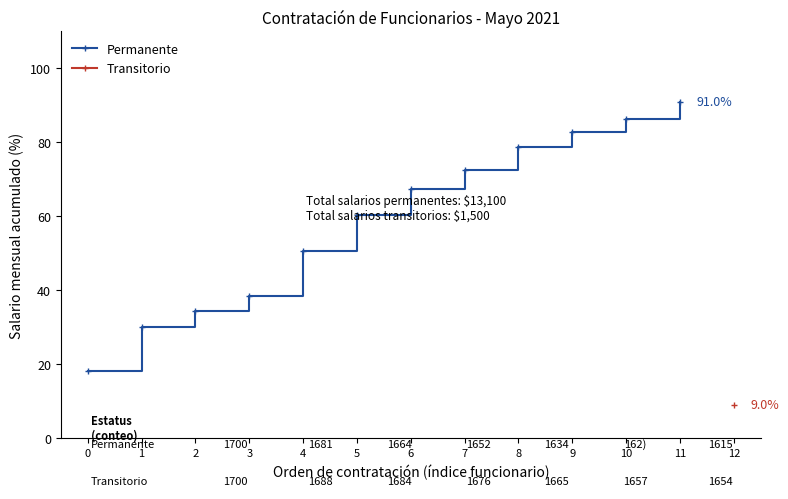

Reading right to left, list all the values displayed in this chart.

91.0	86.4	82.8	78.6	72.6	67.5	60.2	50.6	38.6	34.3	30.1	18.1